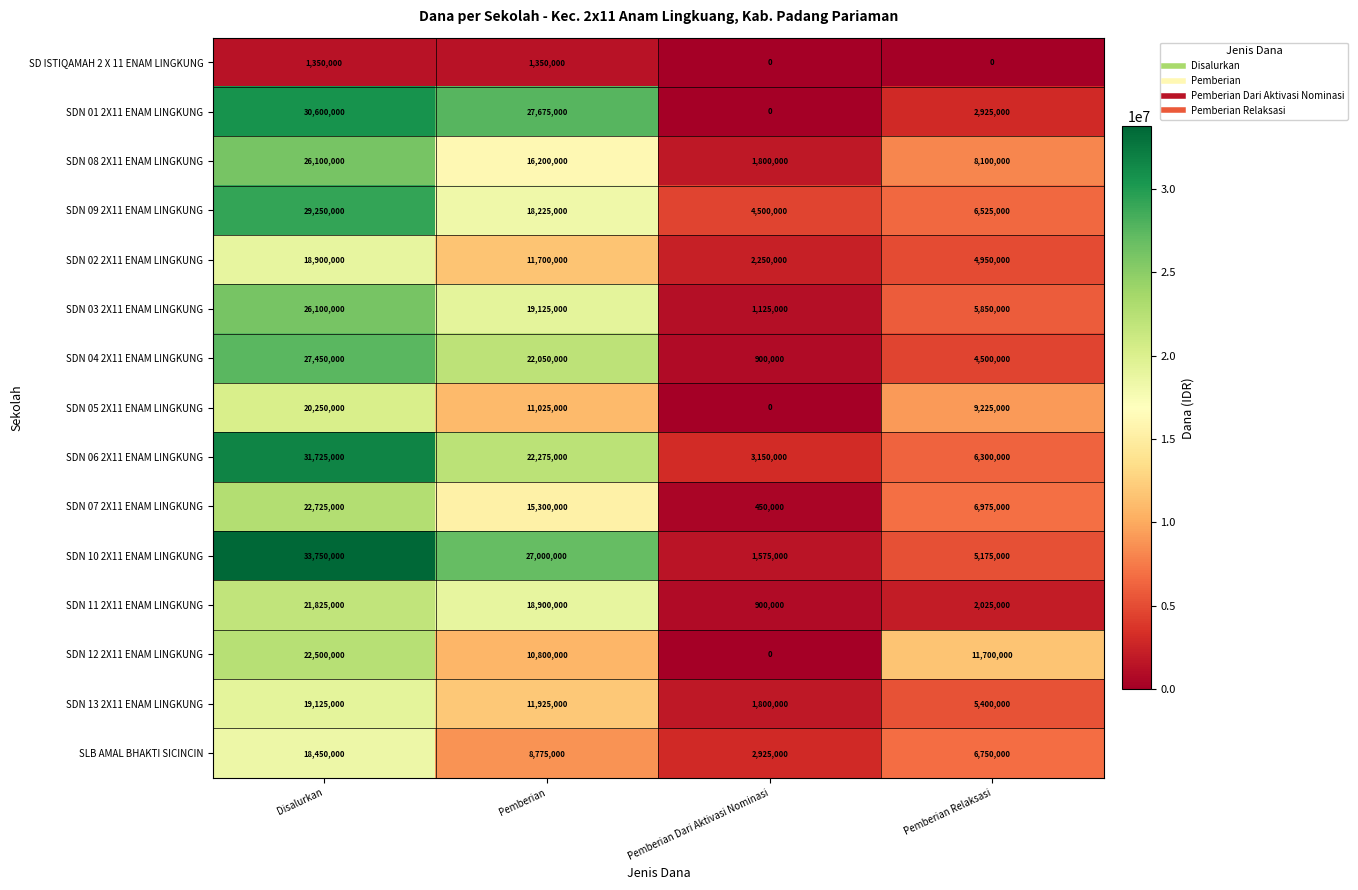

Rank the categories by SDN 02 2X11 ENAM LINGKUNG value from lowest to highest.

Pemberian Dari Aktivasi Nominasi, Pemberian Relaksasi, Pemberian, Disalurkan